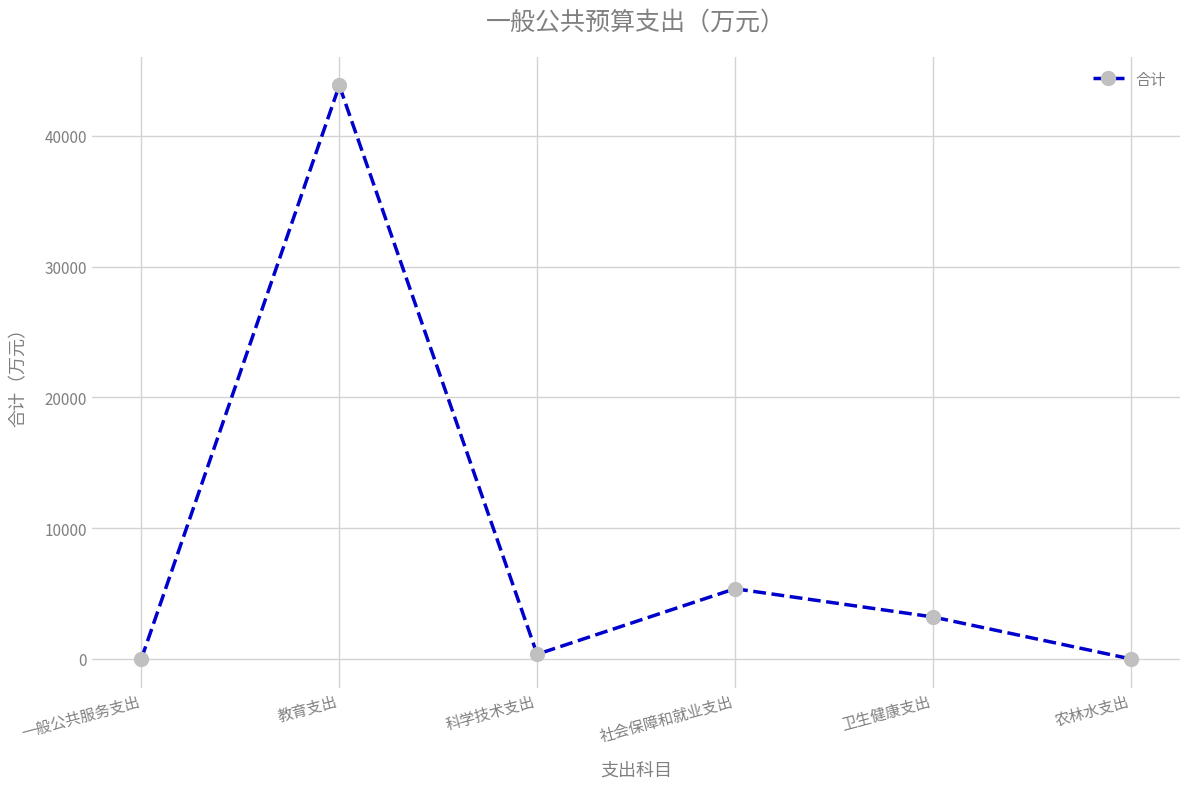

At which label is the value closest to 21925?

社会保障和就业支出